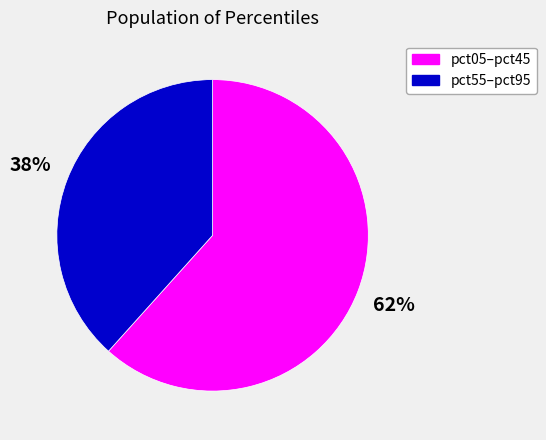

To the nearest percent, what percentage of the pie is pct05–pct45?

62%